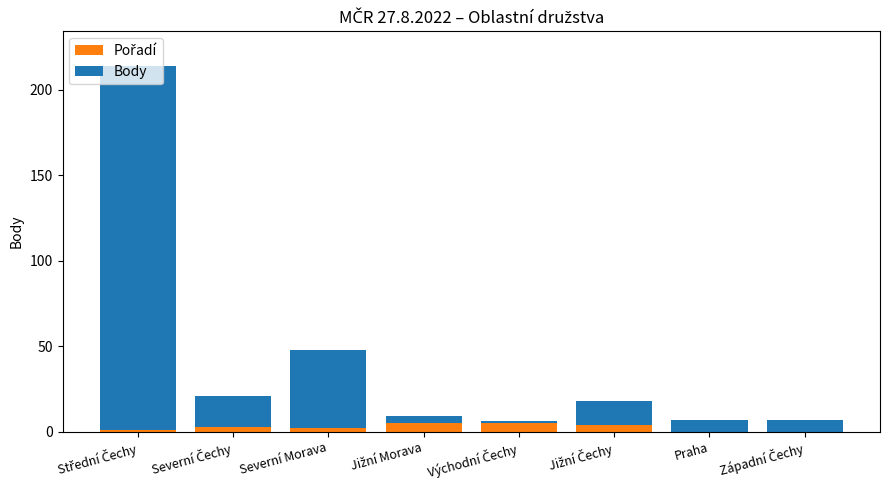

How many bars are there in total?

16